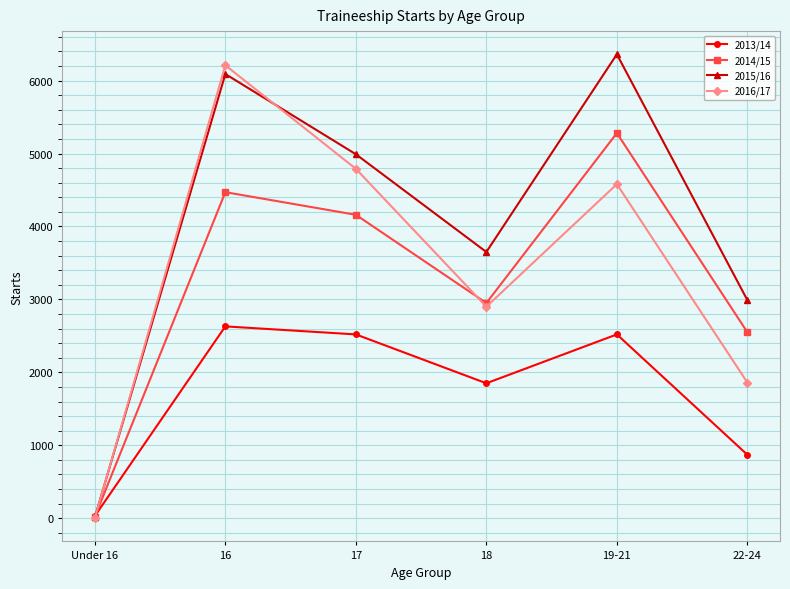

What is the maximum value shown in the chart?

6360